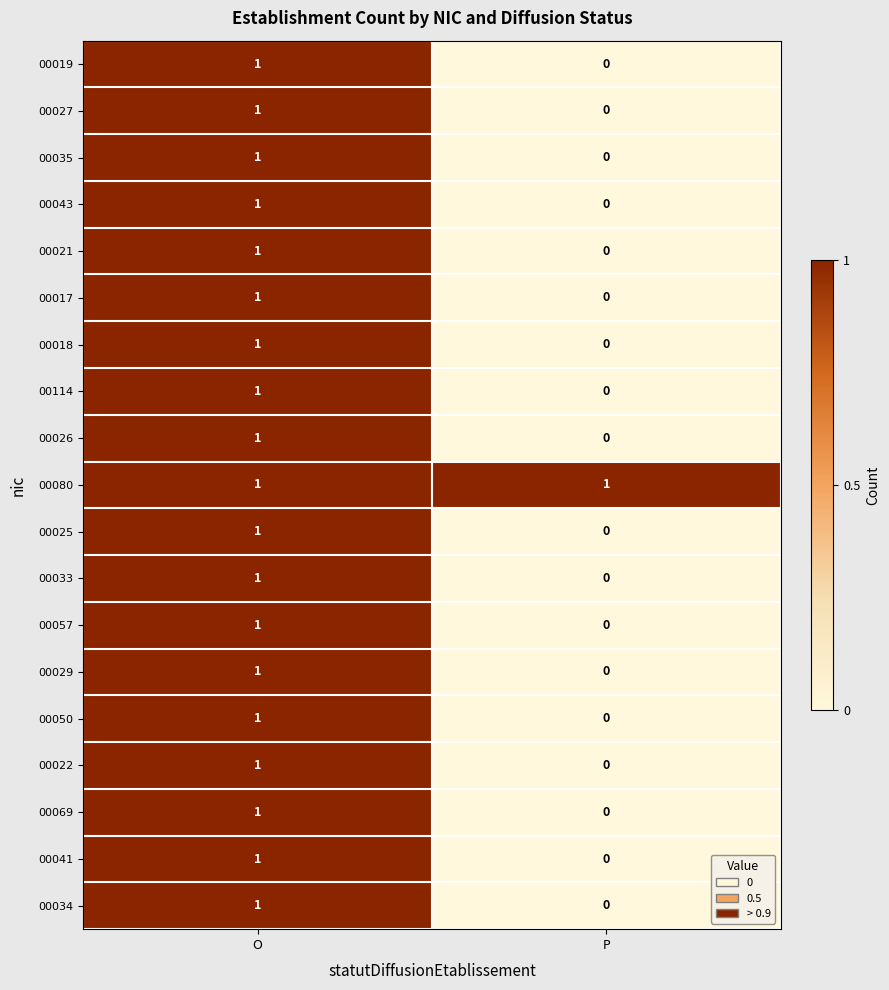

List the labels in order of 00033 value, smallest first.

P, O